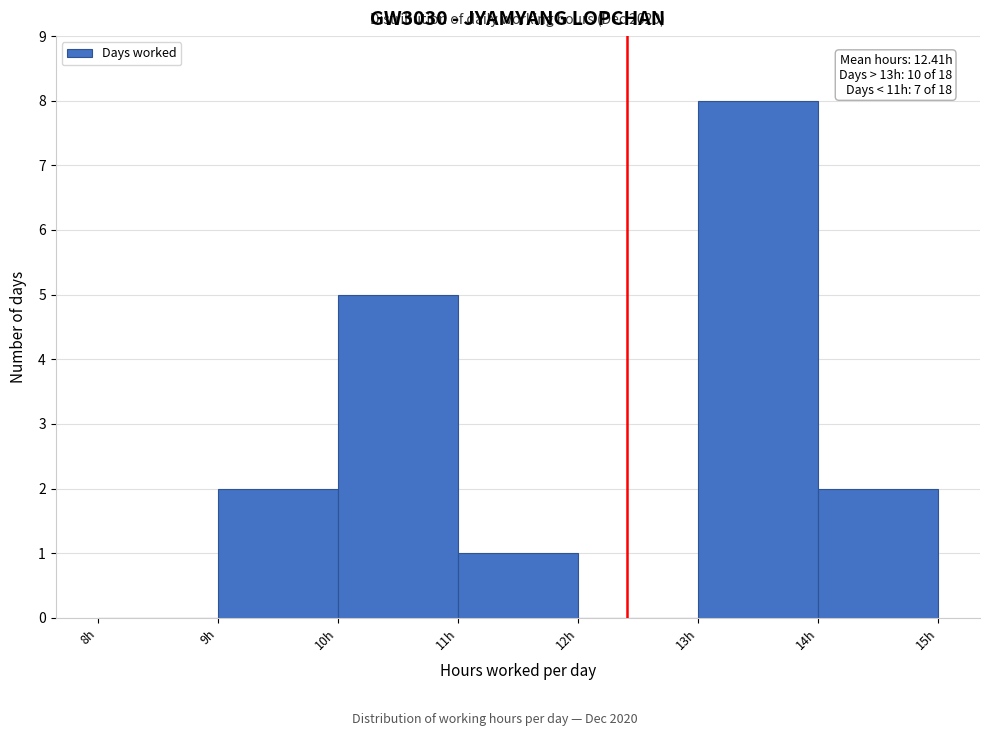

Over which range of the x-axis is the bar tallest?

13 to 14